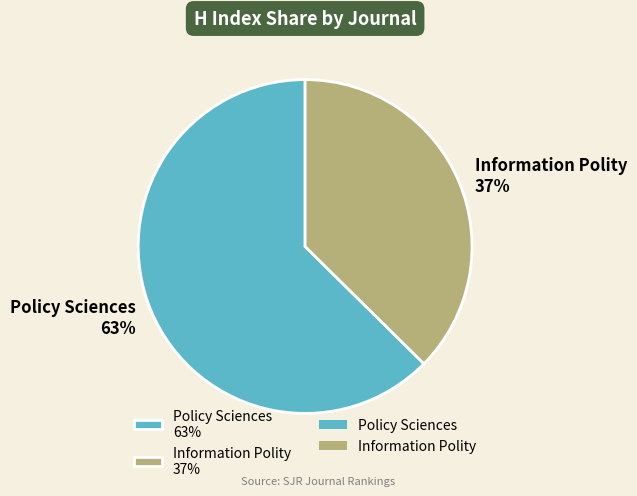

Rank the categories by value from lowest to highest.

Information Polity, Policy Sciences